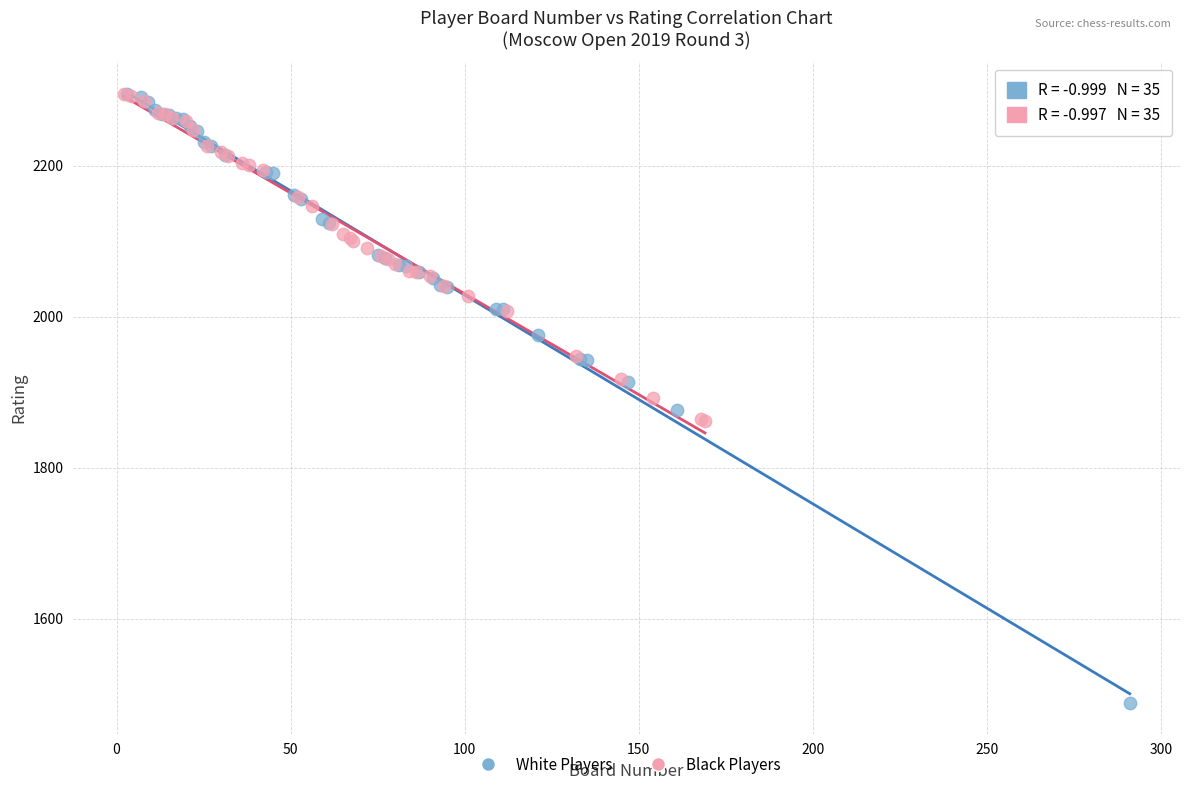

Which series has the widest spread of Y values?

White Players